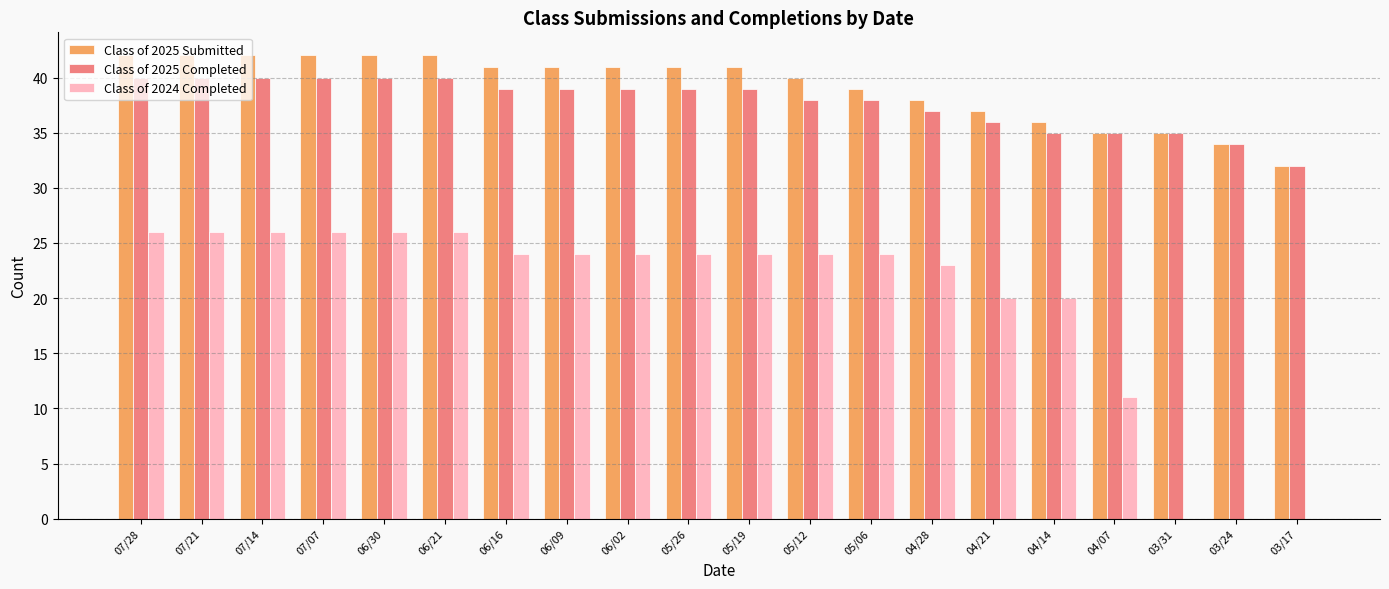

What is the highest value of the Class of 2025 Completed series?

40